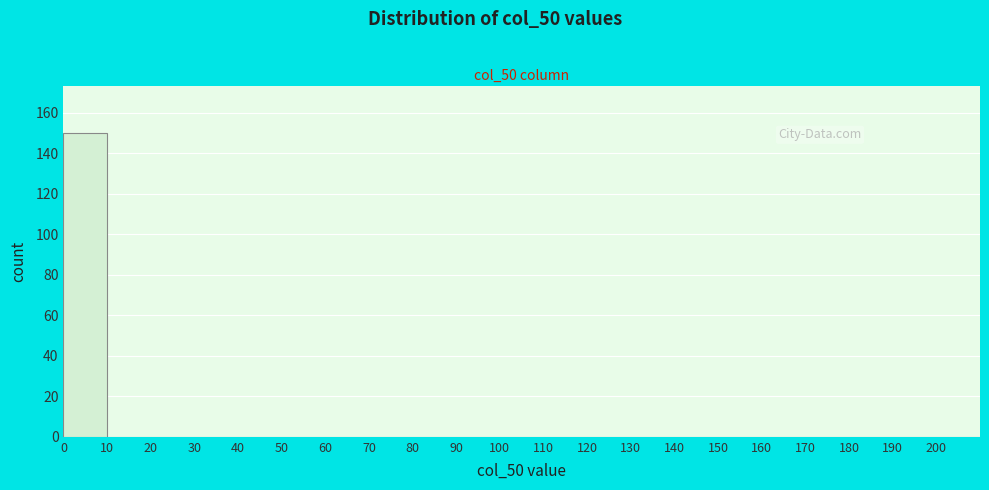

Which range on the x-axis has the tallest bar?

0 to 10